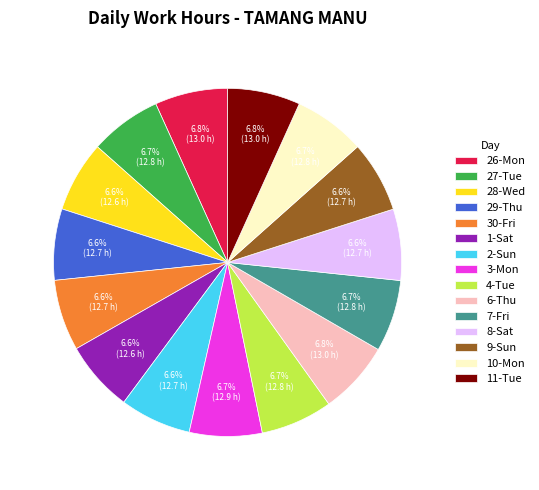

What percentage is the 8-Sat slice, to the nearest percent?

7%